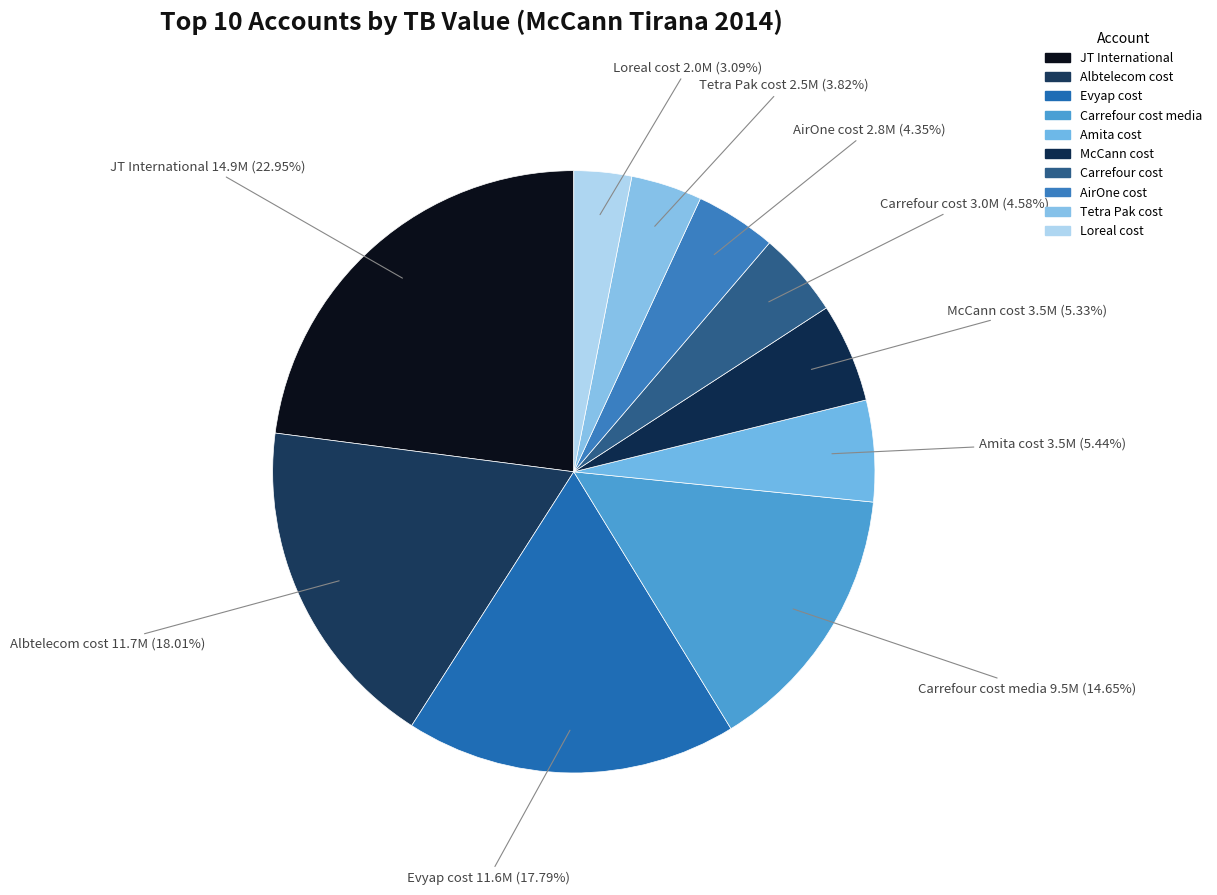

To the nearest percent, what is the difference between the Carrefour cost and Albtelecom cost slice percentages?

13%